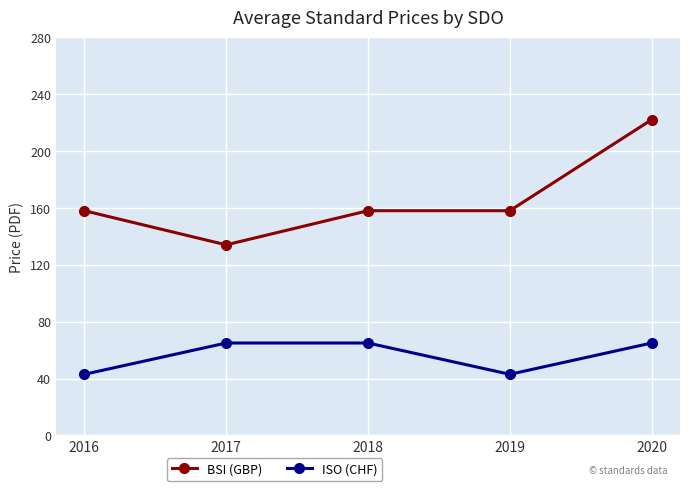

Is this an area chart (filled region under the line)?

No